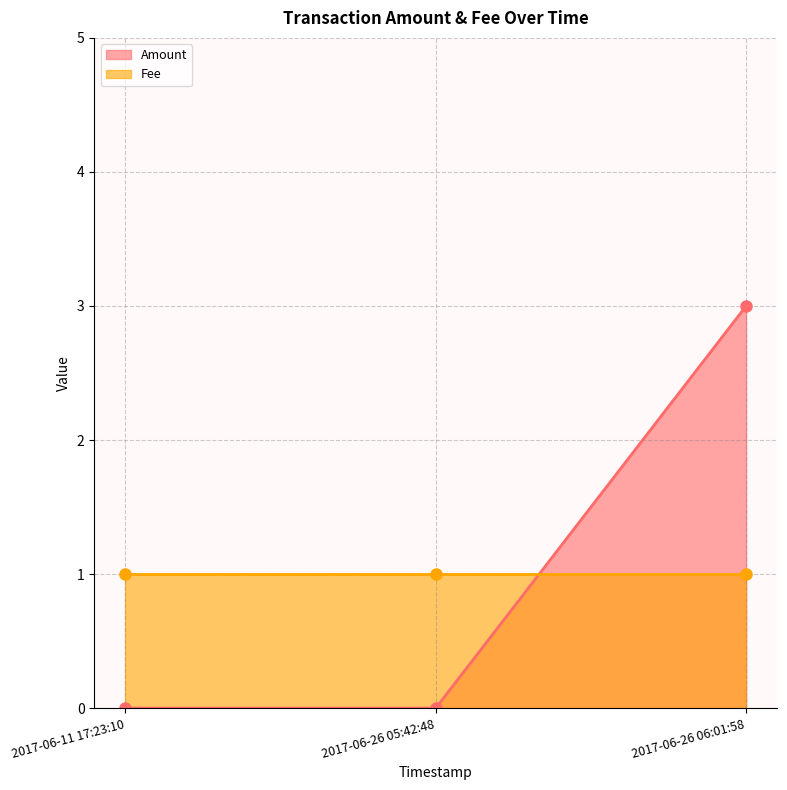

Does the chart have visible grid lines?

Yes